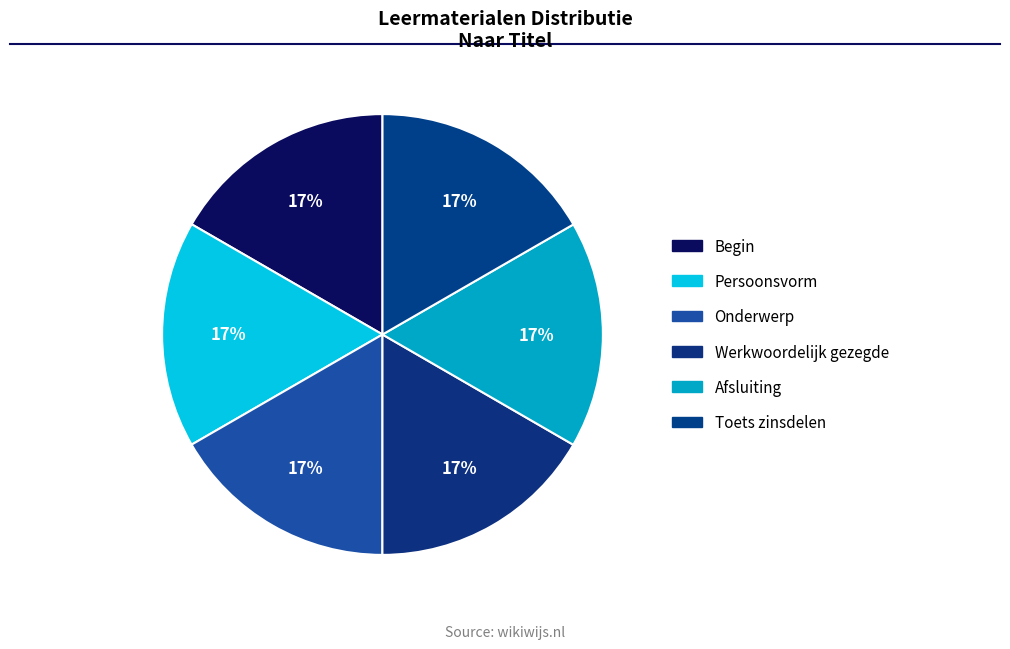

Does any single category account for the majority?

No